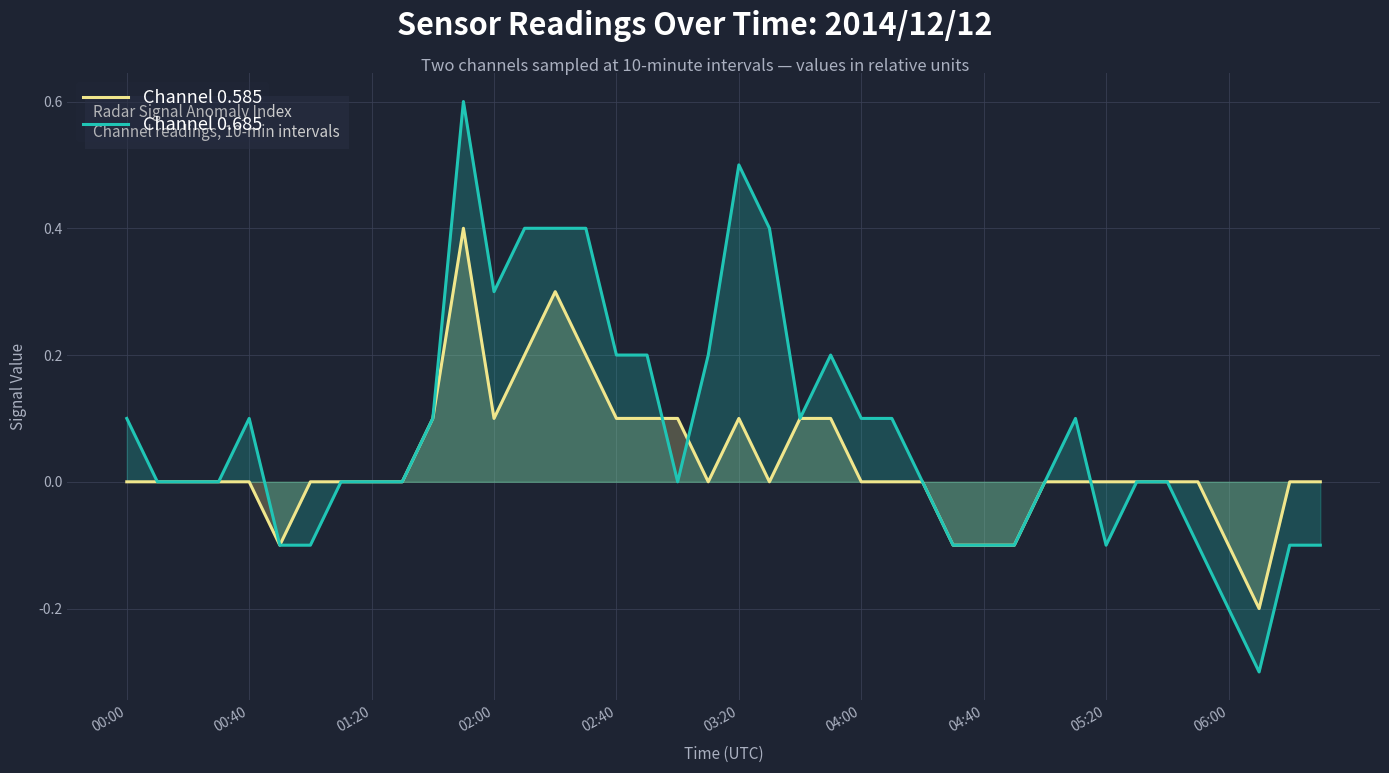

What is the difference between the Channel 0.585 values at 17 and 38?

0.1